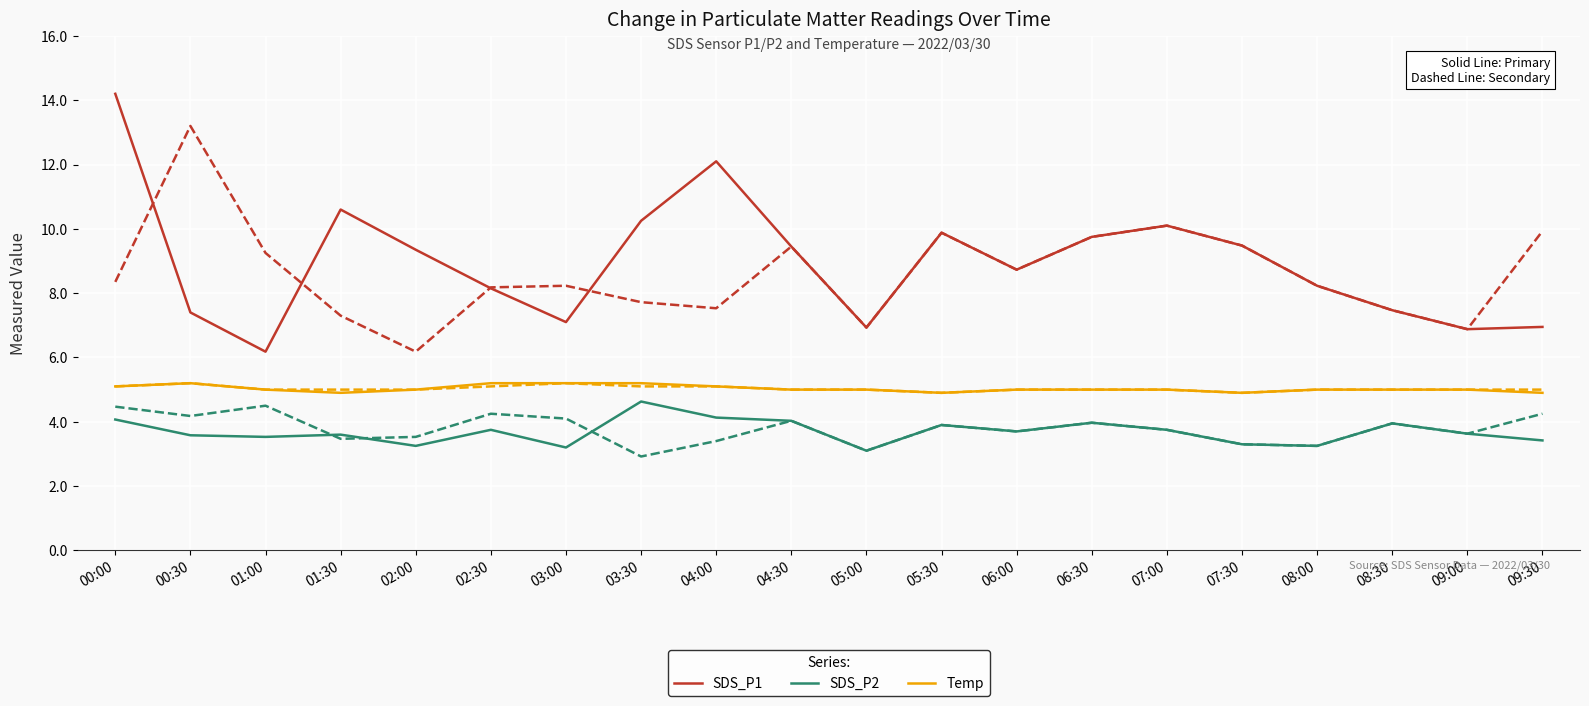

Does the chart display data point markers on the line(s)?

No